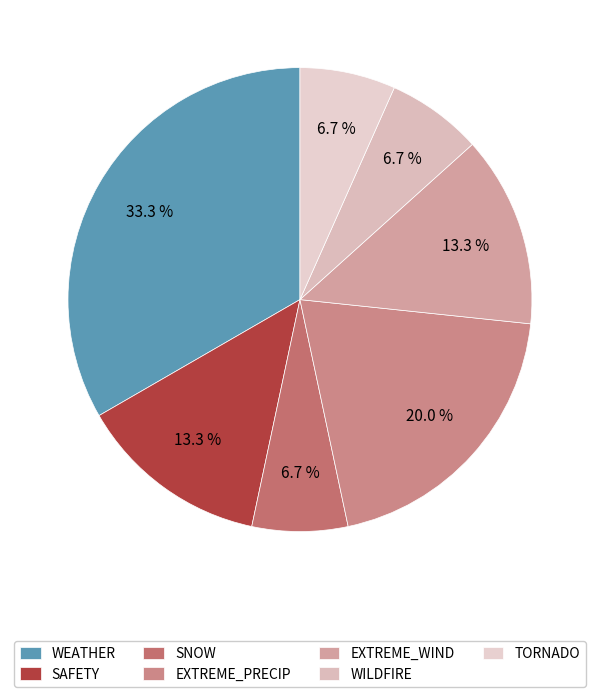

Does any single category account for the majority?

No